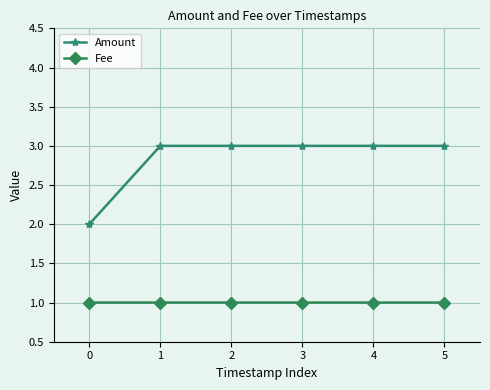

Is it true that Fee equals 0.3 at 3?

False